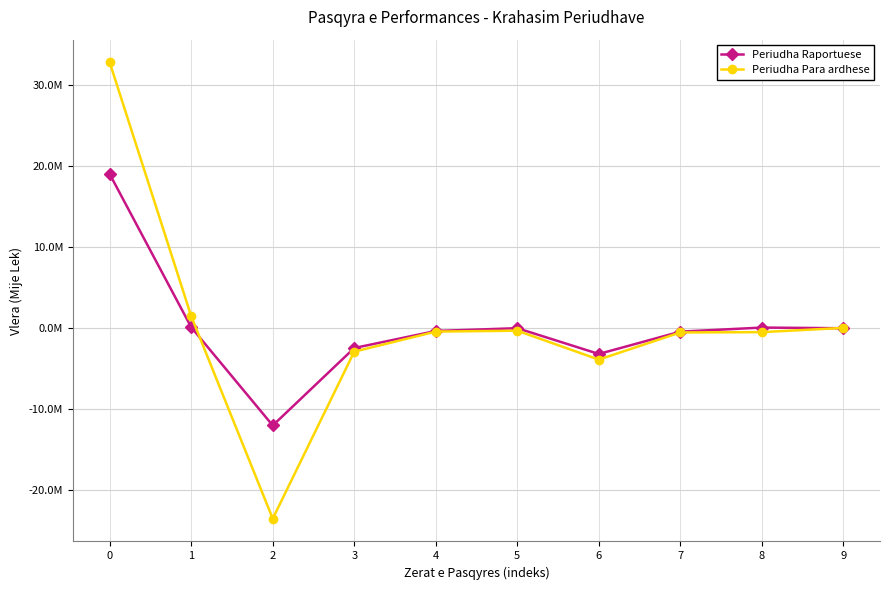

What is the minimum value shown in the chart?

-23587393.3